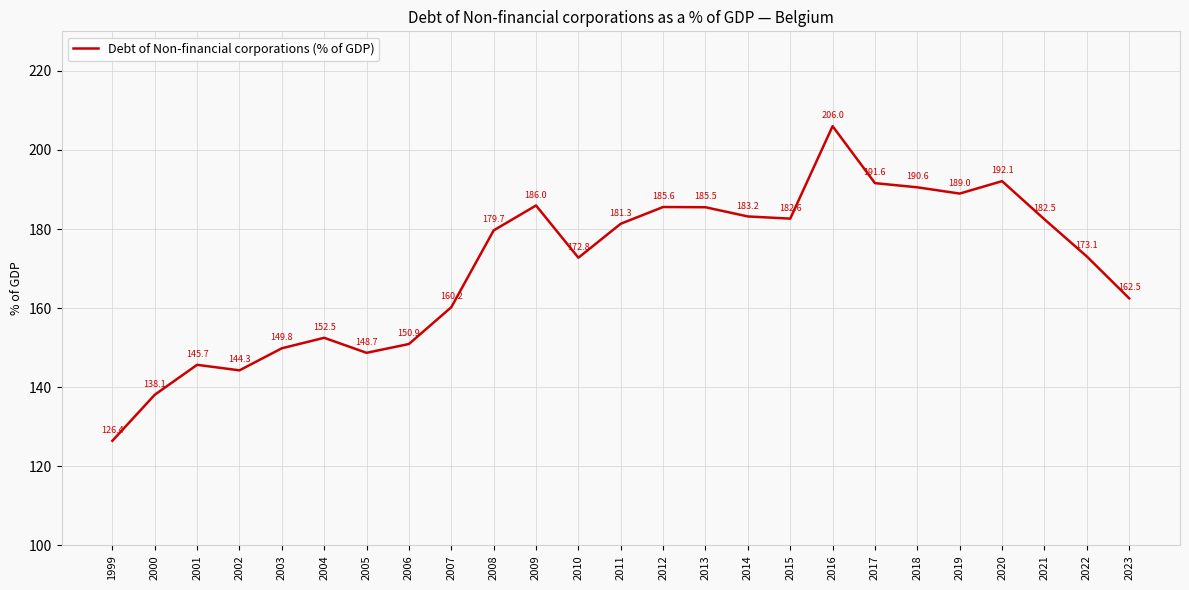

What is the difference between the second highest and second lowest values?

54.0